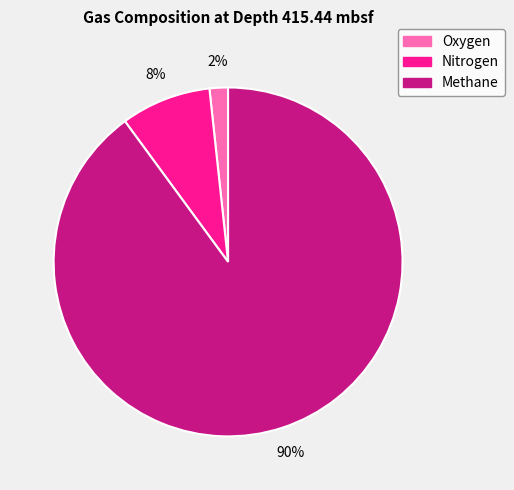

How many segments does this pie chart have?

3